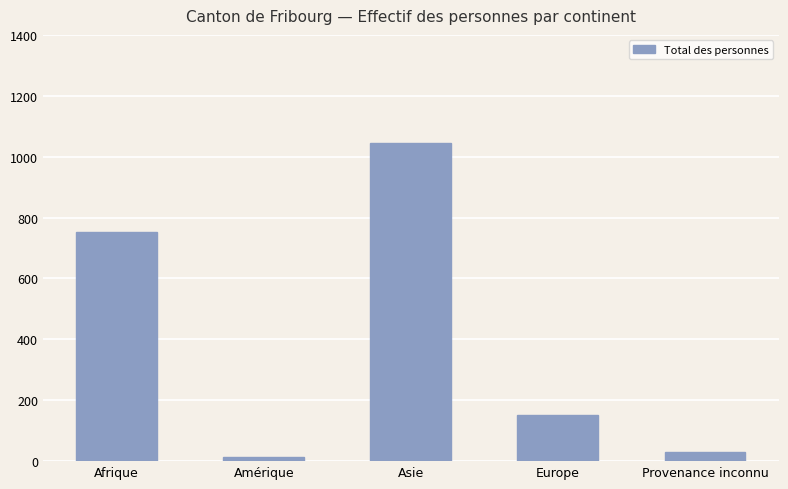

The chart shows a value of 153 at Europe. True or false?

True